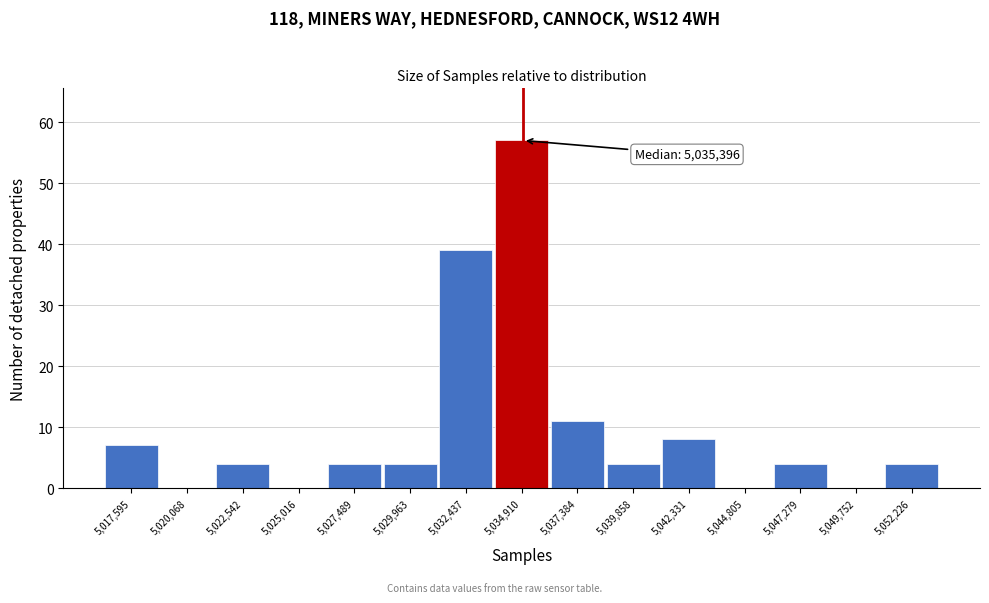

Reading left to right, what are all the values shown in this chart?

5,017,595=7	5,020,068=0	5,022,542=4	5,025,016=0	5,027,489=4	5,029,963=4	5,032,437=39	5,034,910=57	5,037,384=11	5,039,858=4	5,042,331=8	5,044,805=0	5,047,279=4	5,049,752=0	5,052,226=4